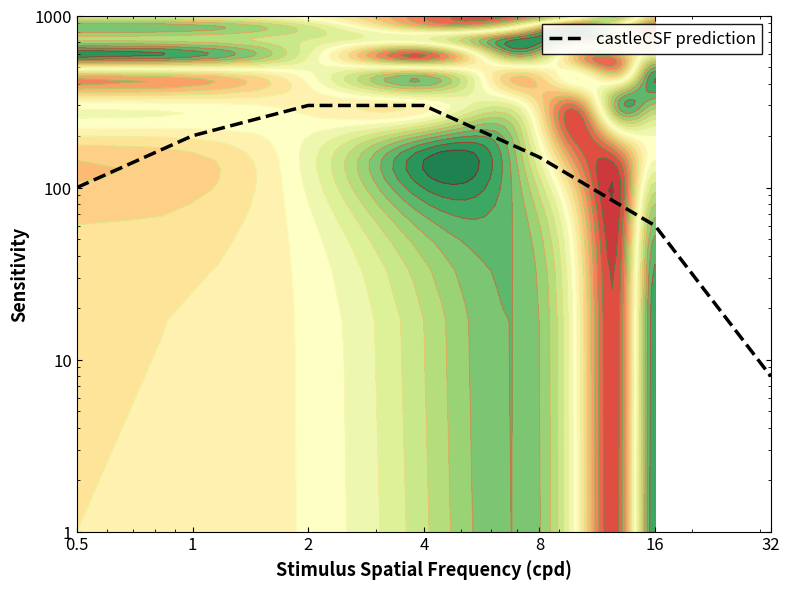

What is the difference between the maximum and minimum values?

292